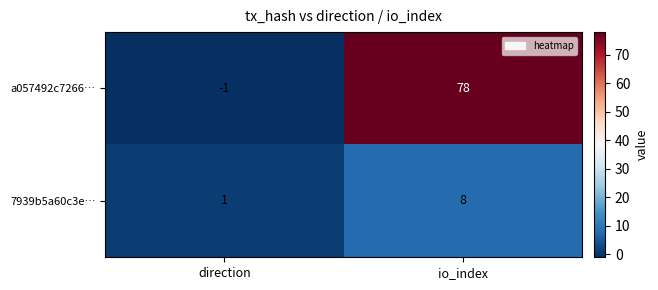

Reading left to right, transcribe all the data shown in this chart.

a057492c7266…: -1	78
7939b5a60c3e…: 1	8